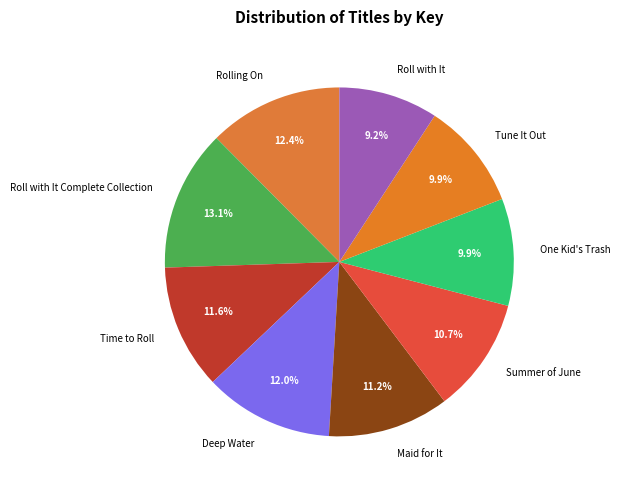

To the nearest percent, what percentage of the pie is Maid for It?

11%